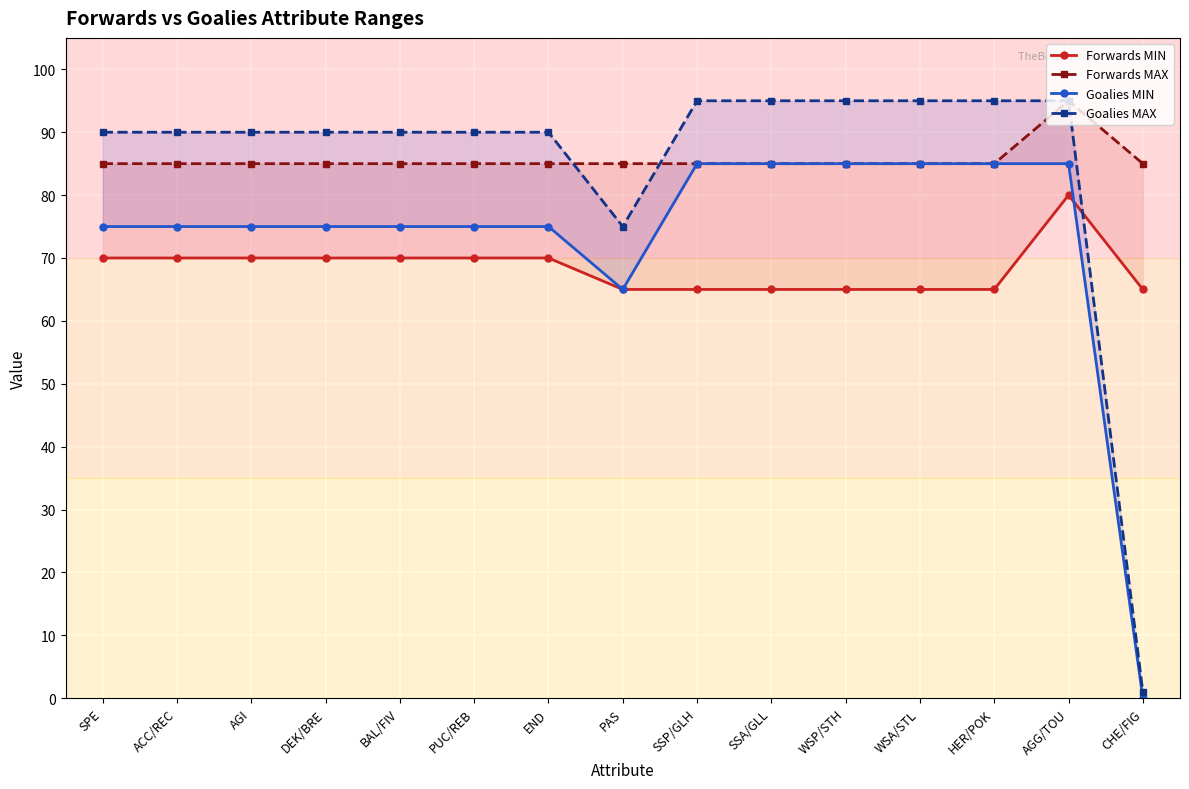

What is the value of the Goalies MIN point at the 1st from the left?

75